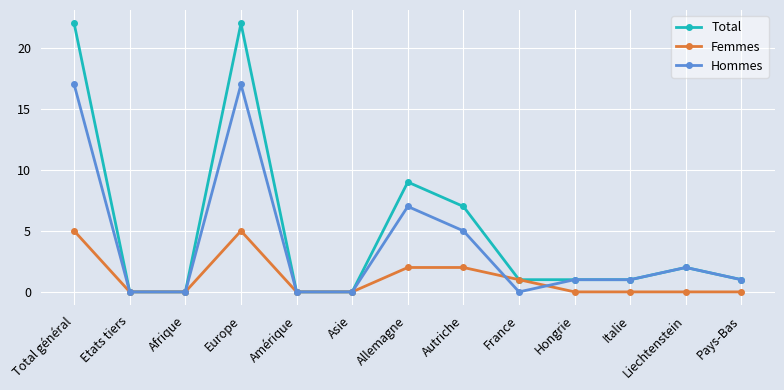

What position from the left is France?

9